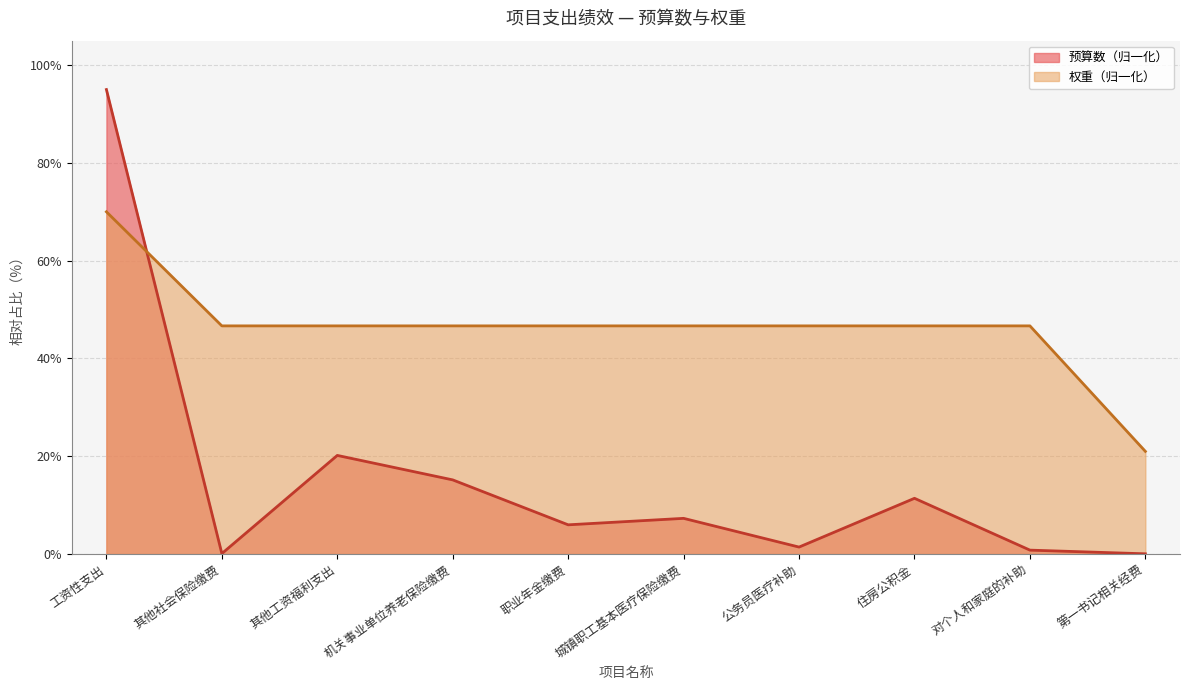

True or false: 预算数 has a value of 7.3 at 城镇职工基本医疗保险缴费.

True